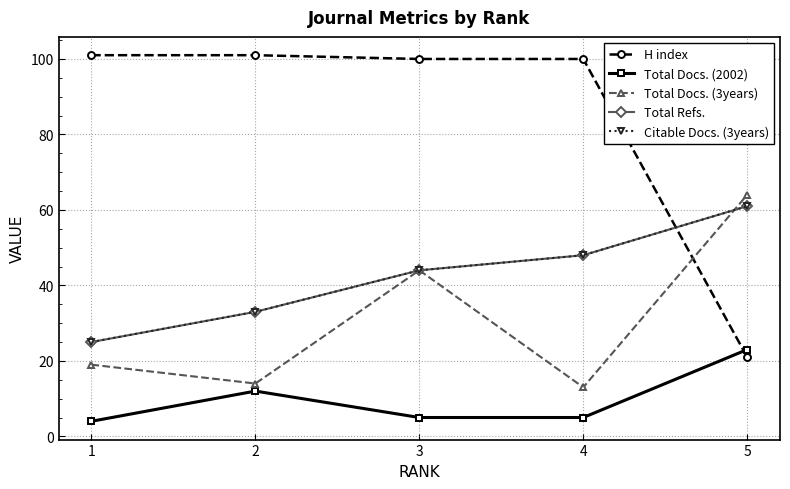

Where is H index nearest to the value 61?

3